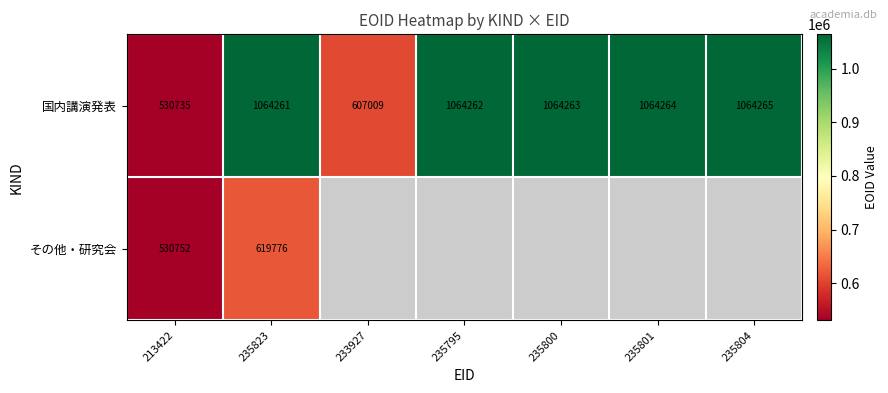

How many values in the 国内講演発表 series are below 1064262?

3